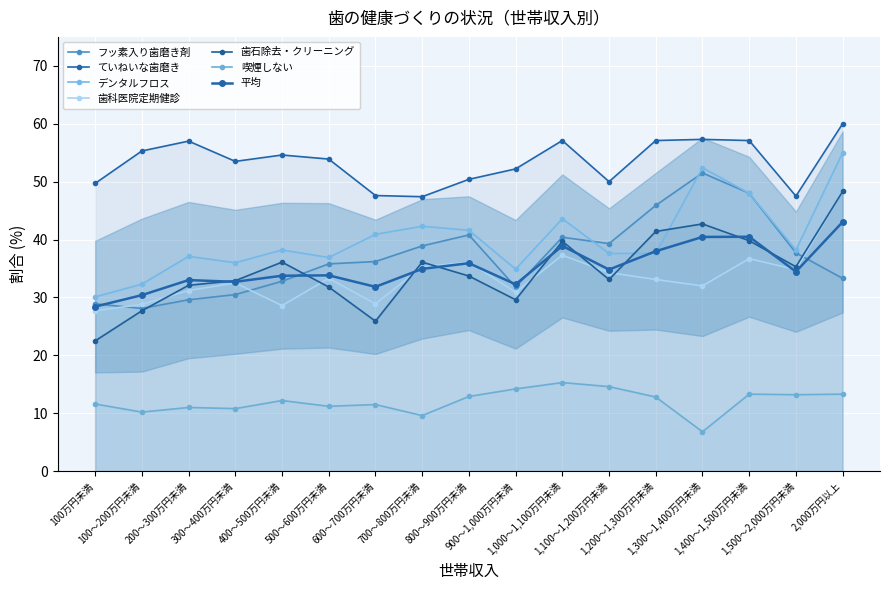

Between 1,200～1,300万円未満 and 2,000万円以上, which is larger?

1,200～1,300万円未満